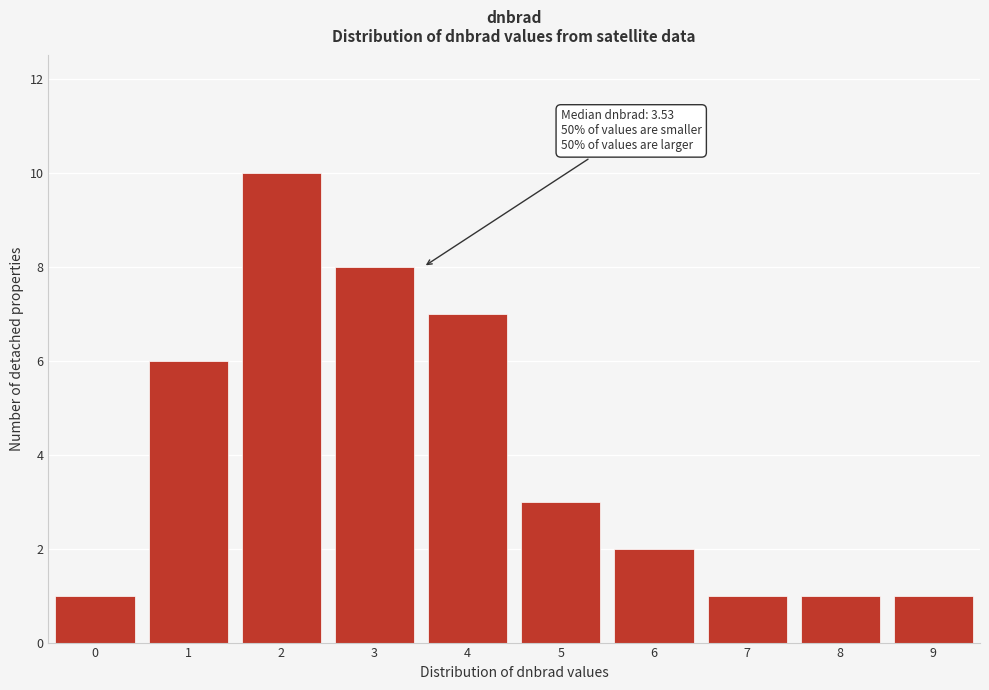

Reading left to right, list all the values displayed in this chart.

0=1	1=6	2=10	3=8	4=7	5=3	6=2	7=1	8=1	9=1